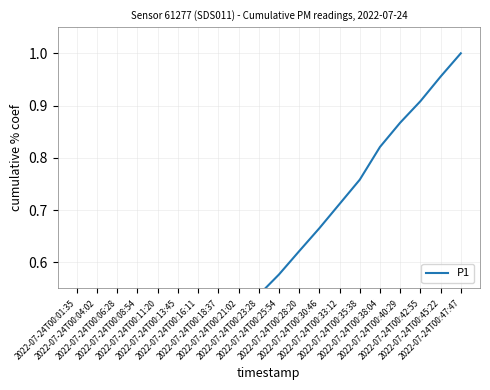

Is it true that the value at 2022-07-24T00:06:28 is 0.0?

False